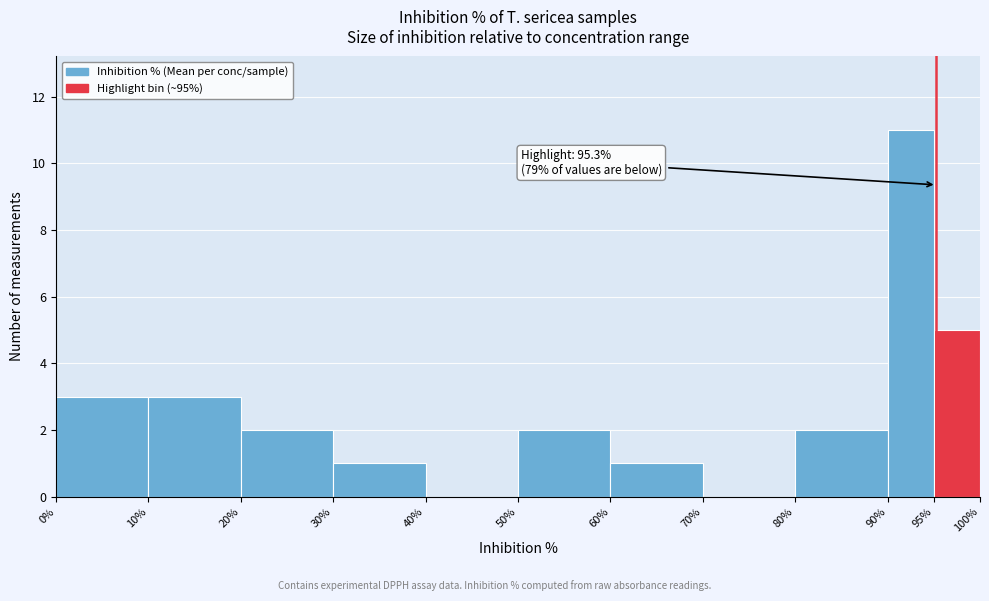

Which range on the x-axis has the tallest bar?

90% to 95%